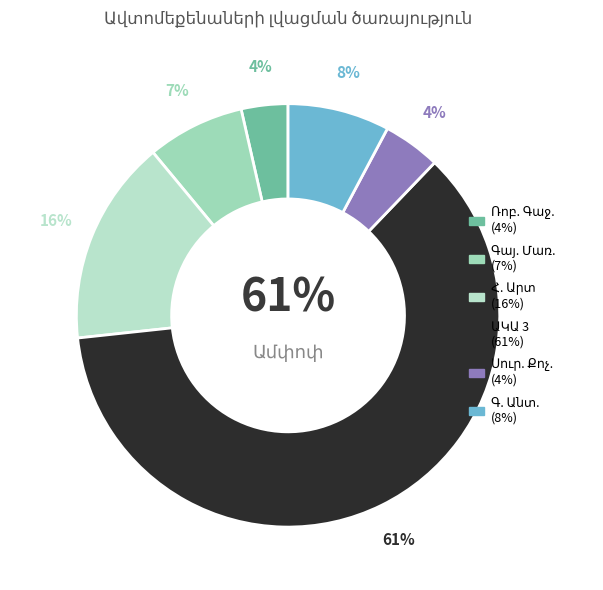

Which slice is the largest?

ԱԿԱ 3 ՍՊԸ